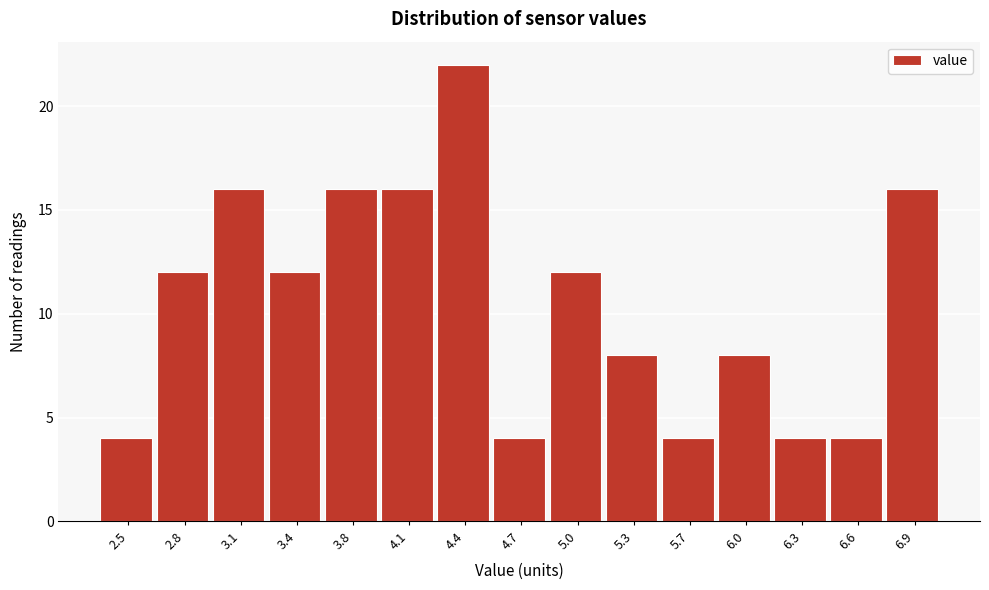

Reading right to left, transcribe all the data shown in this chart.

6.9=16	6.6=4	6.3=4	6.0=8	5.7=4	5.3=8	5.0=12	4.7=4	4.4=22	4.1=16	3.8=16	3.4=12	3.1=16	2.8=12	2.5=4